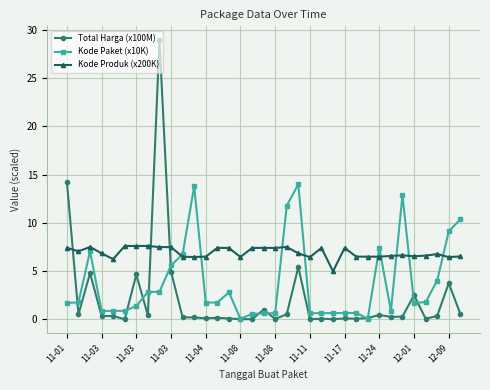

What is the highest value of the Total Harga (x100M) series?

28.9